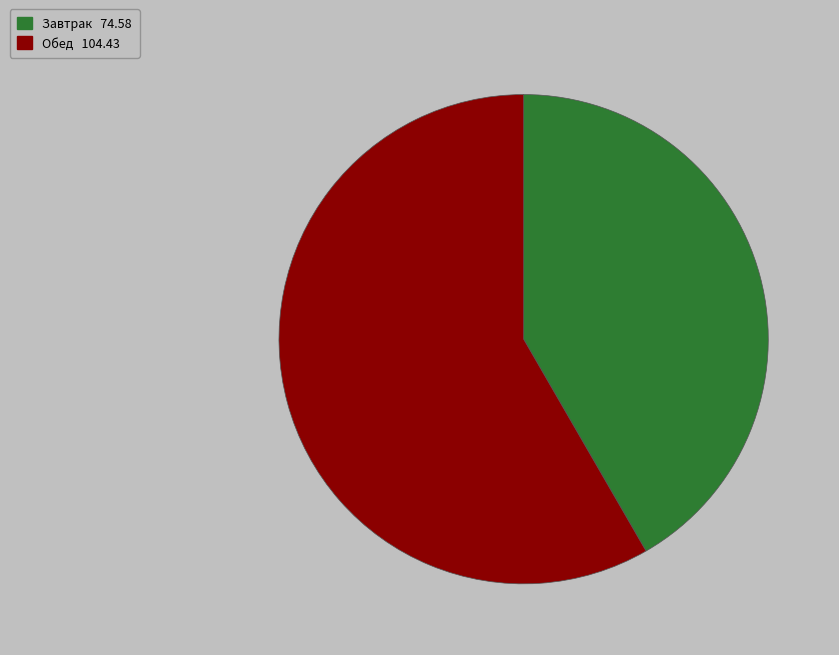

Is the sum of Завтрак and Обед greater than half?

Yes